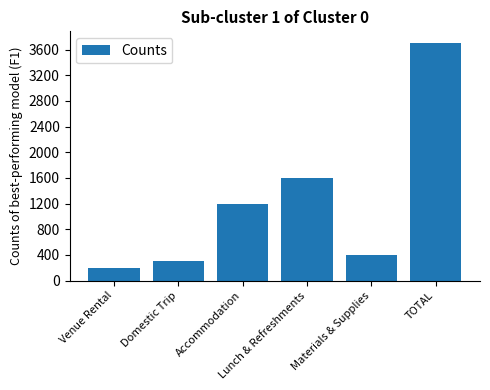

What is the label of the 5th bar from the left?

Materials & Supplies